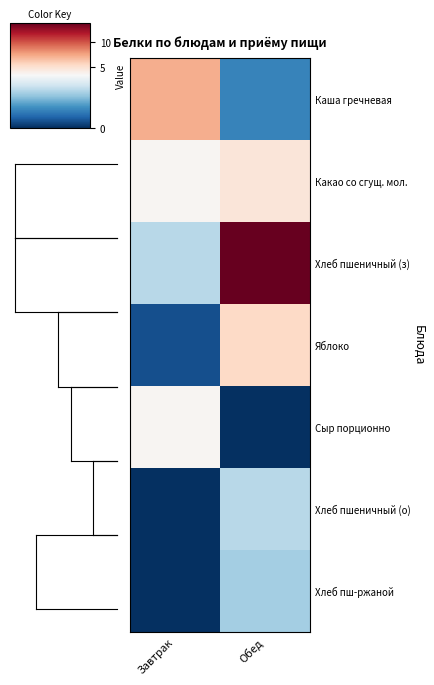

At which category is the sum across all series the highest?

Обед